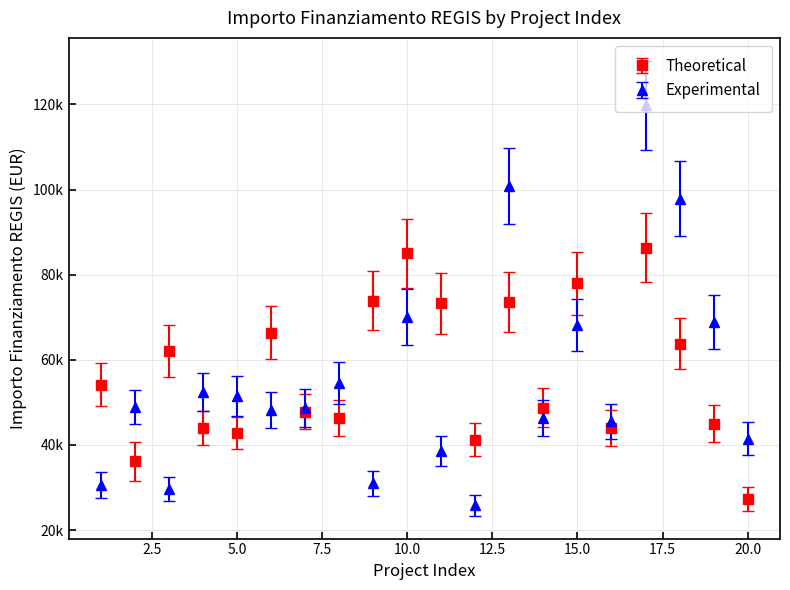

What are all the series names shown in the legend?

Theoretical, Experimental